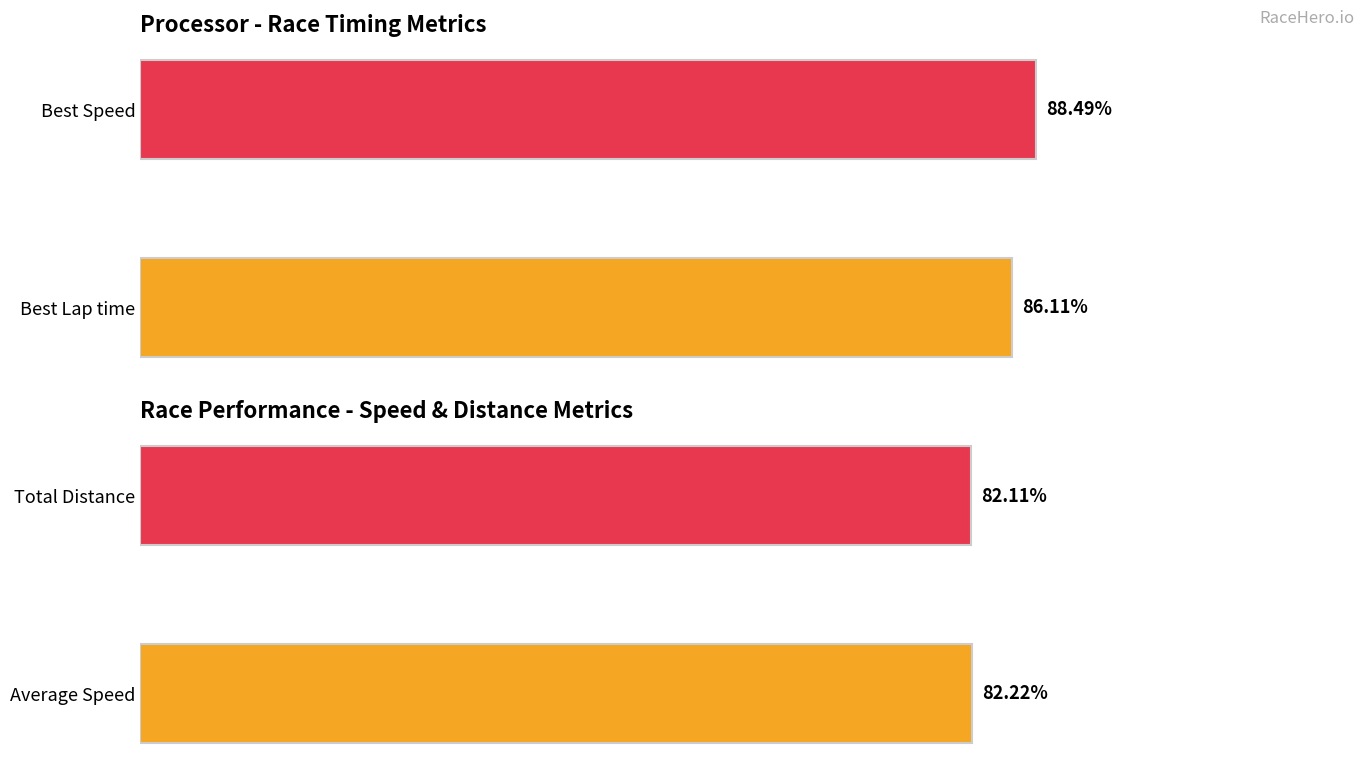

What is the average value of the Average Speed series?

82.2